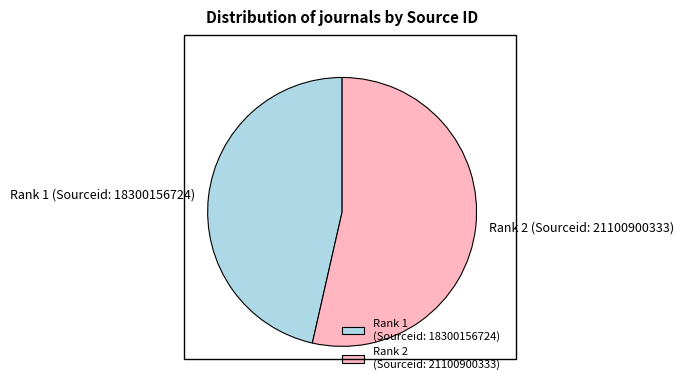

Rank the categories by value from highest to lowest.

Rank 2 (Sourceid: 21100900333), Rank 1 (Sourceid: 18300156724)